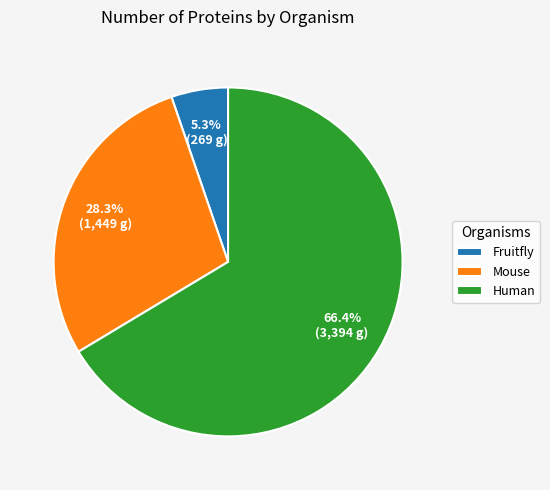

Which category accounts for the majority?

Human